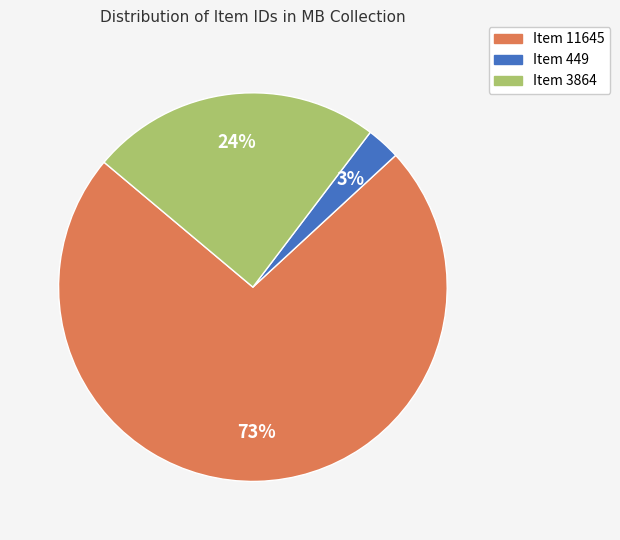

What percentage is the Item 3864 slice, to the nearest percent?

24%